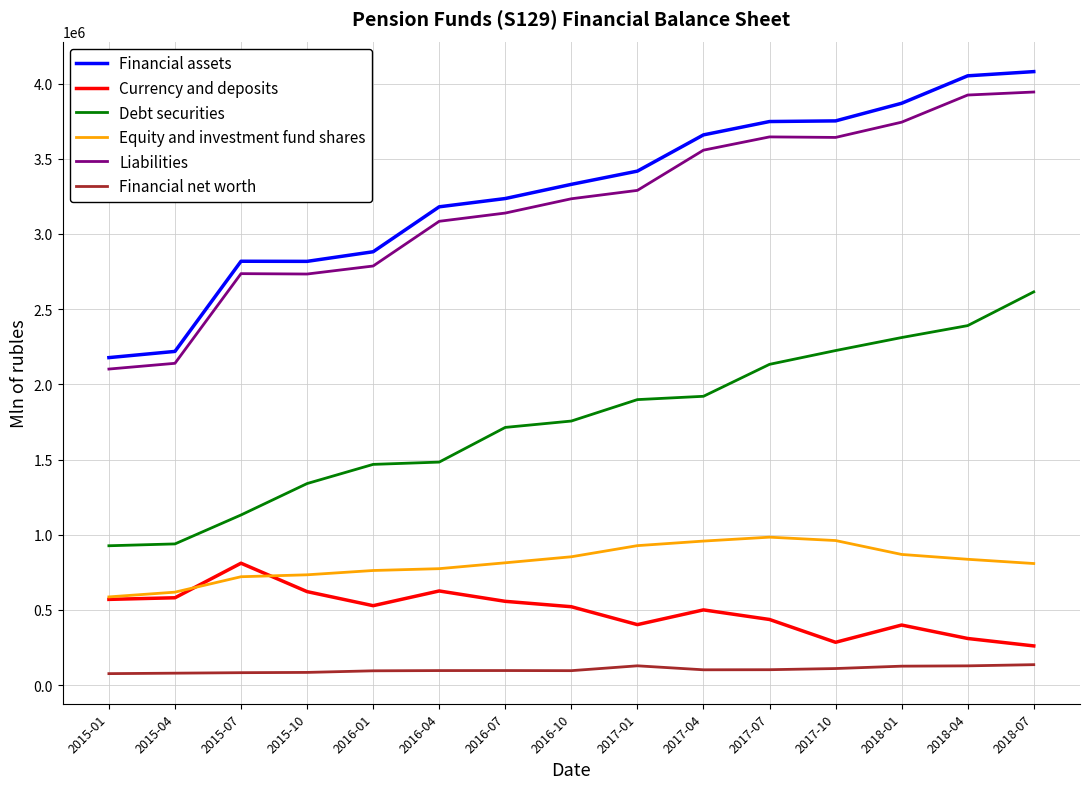

True or false: Financial net worth and Liabilities intersect in this chart.

False